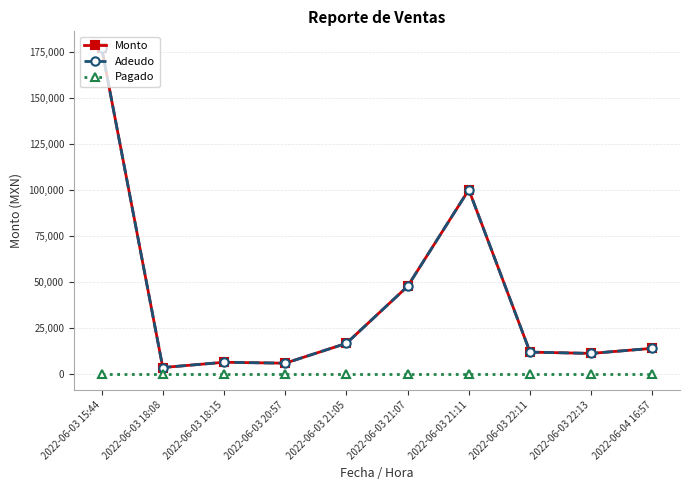

Is this an area chart (filled region under the line)?

No